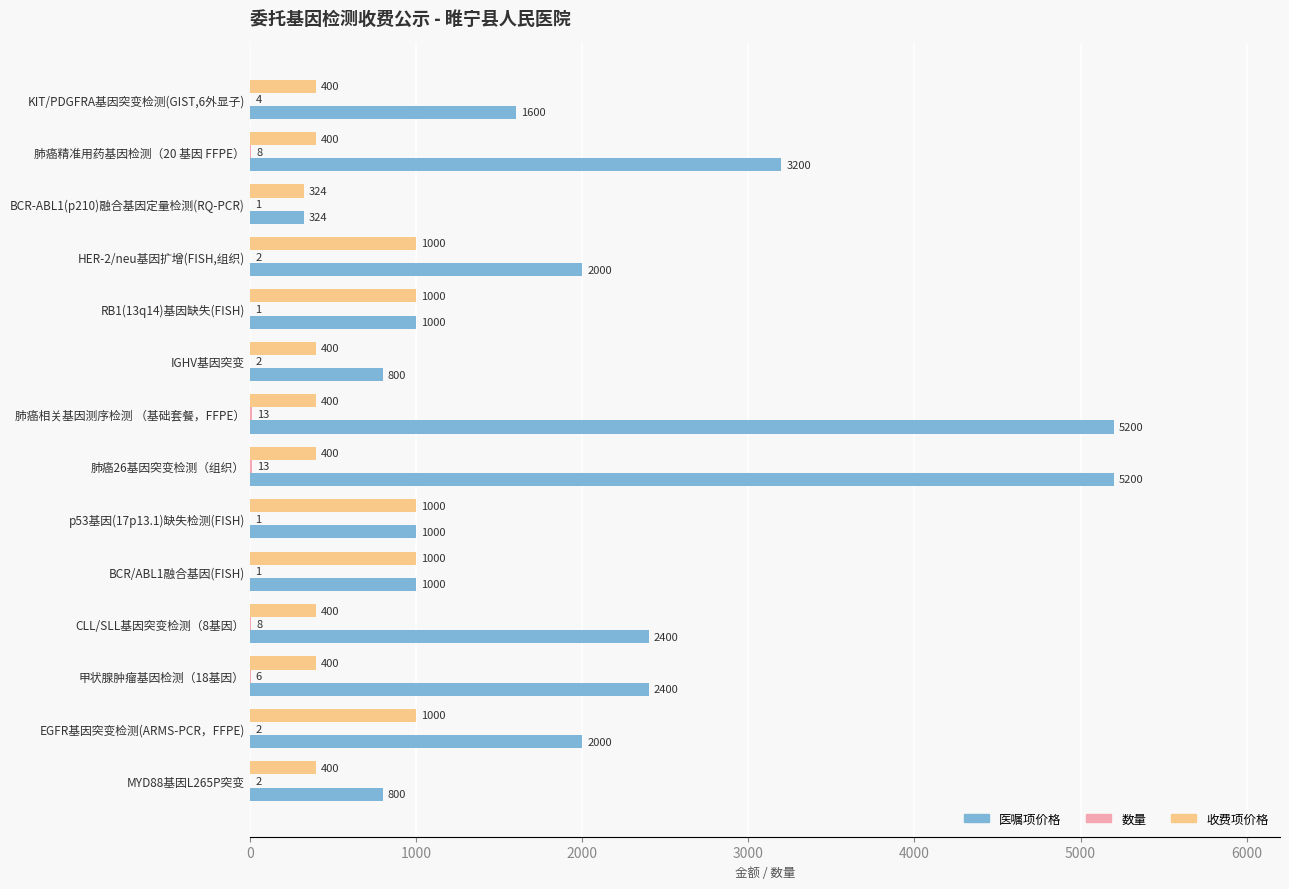

Which series changed the most between 肺癌26基因突变检测（组织） and 甲状腺肿瘤基因检测（18基因）?

医嘱项价格